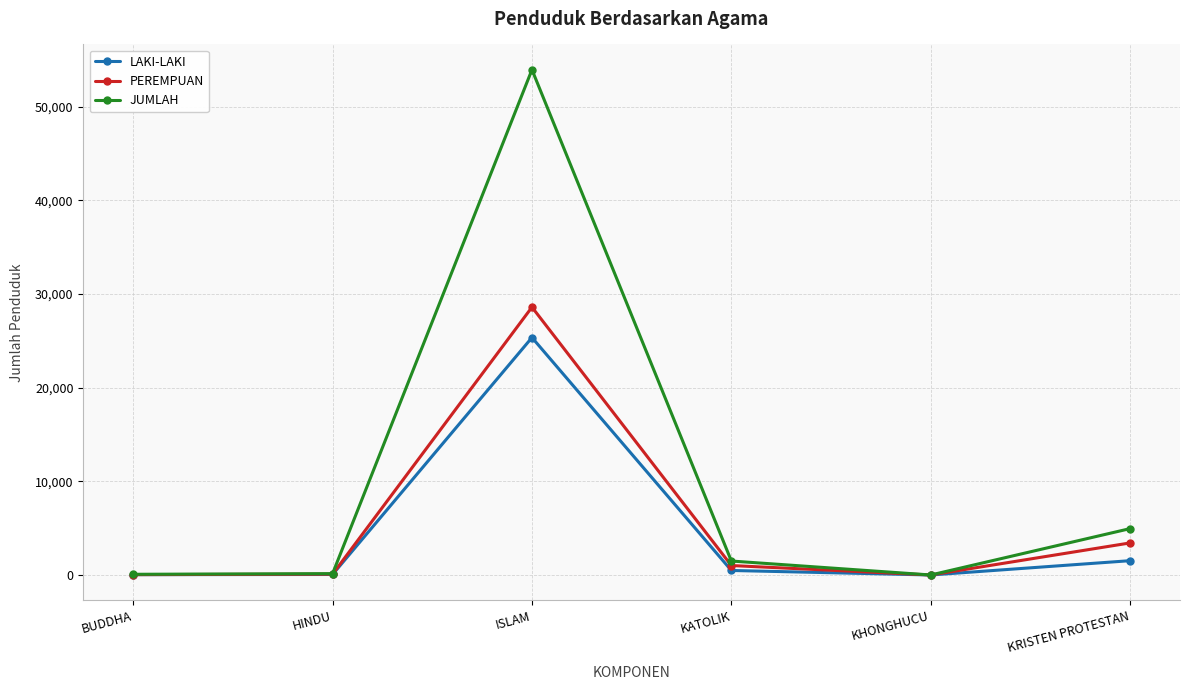

Rank the series by their maximum value, from highest to lowest.

JUMLAH, PEREMPUAN, LAKI-LAKI